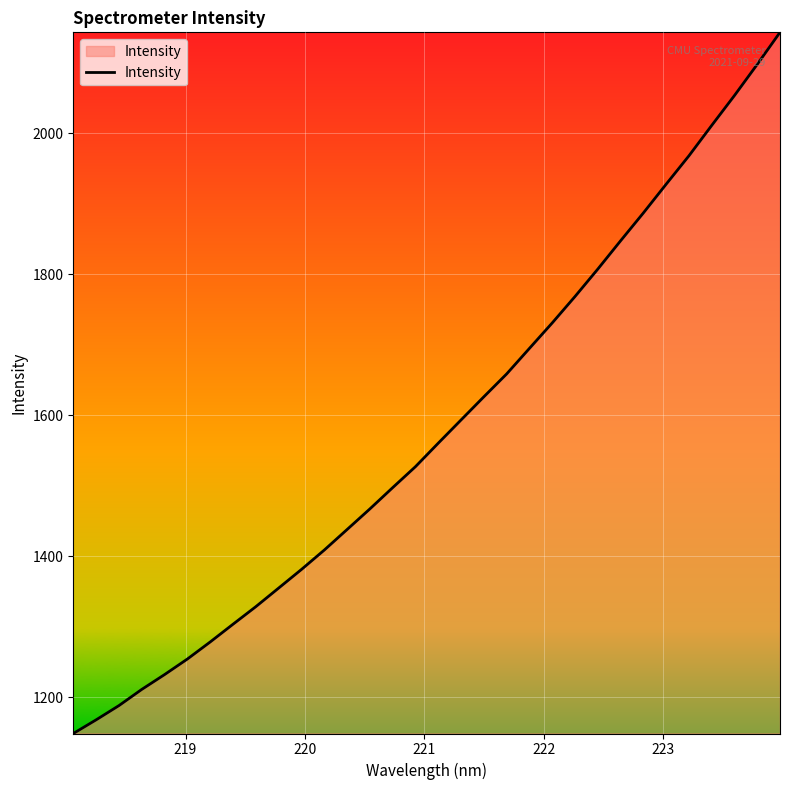

What is the smallest value displayed?

1148.5